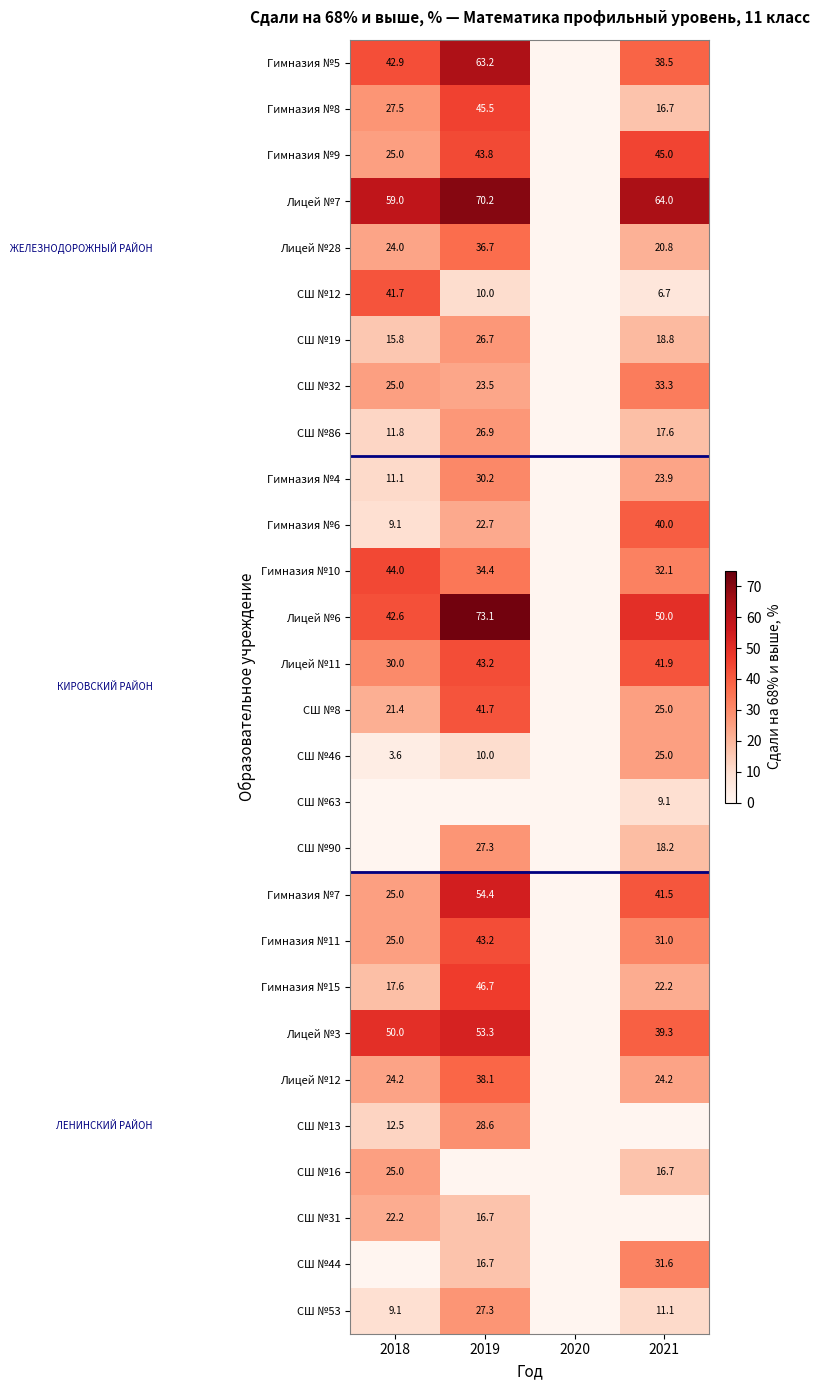

The СШ №90 series shows 27.3 at 2019. True or false?

True